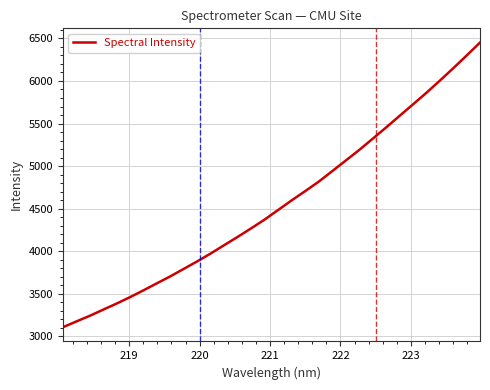

What is the difference between the maximum and minimum values?

3345.7